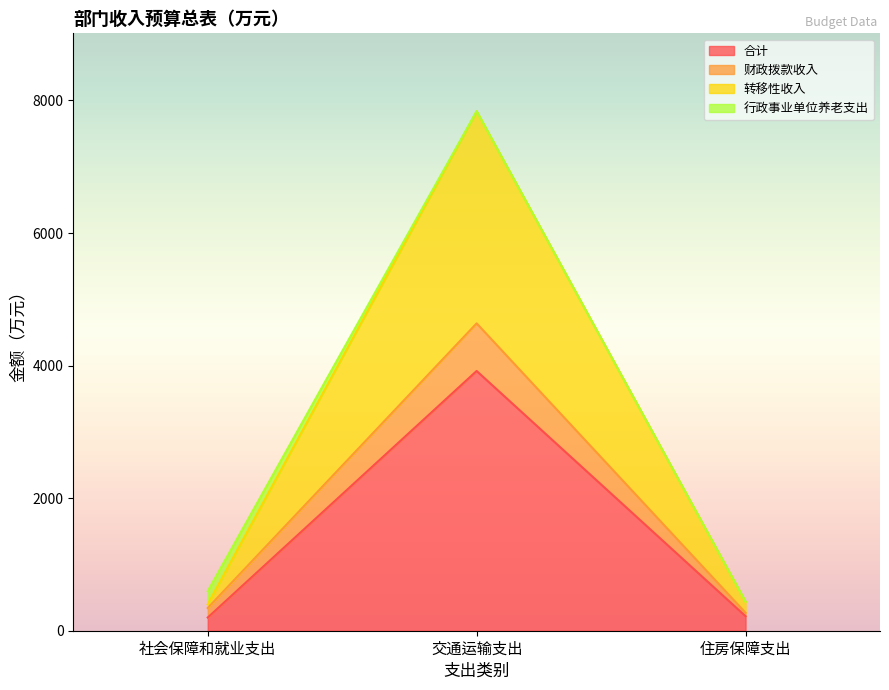

What is the smallest value displayed?

199.1